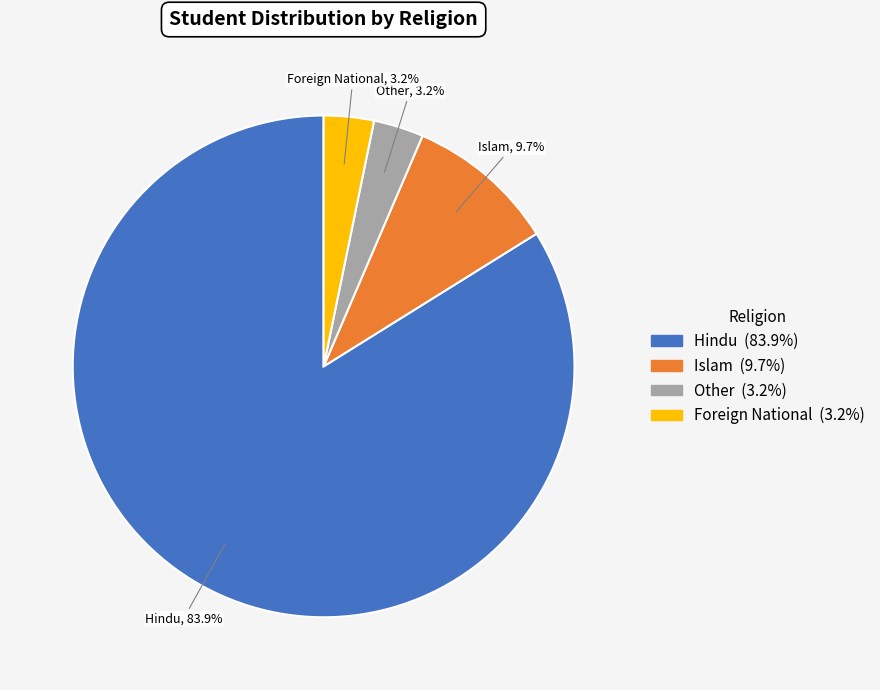

Which has a higher value, Other or Hindu?

Hindu